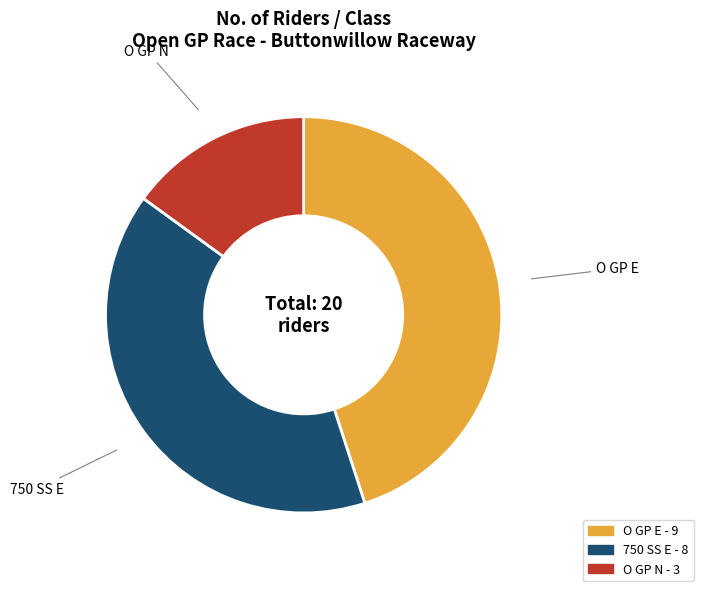

Approximately how many times larger is the value at O GP E compared to O GP N?

3.0